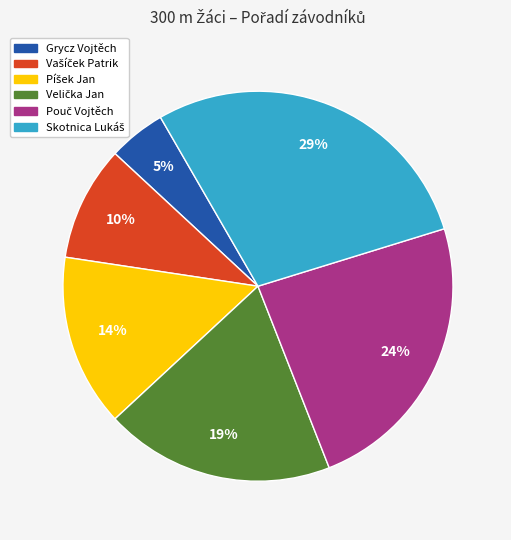

Count the number of slices in the pie.

6